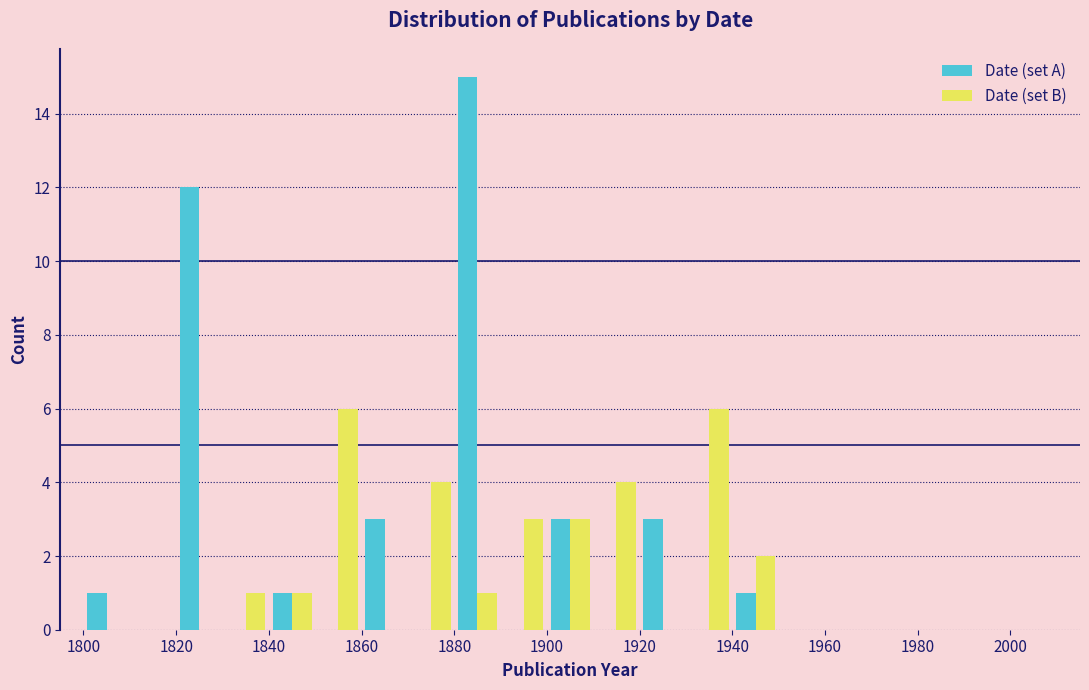

What is the height of the Date (set B) bar covering 1850 to 1860 on the x-axis? The values are not printed on the chart, so give them approximately, as read against the axis.

6